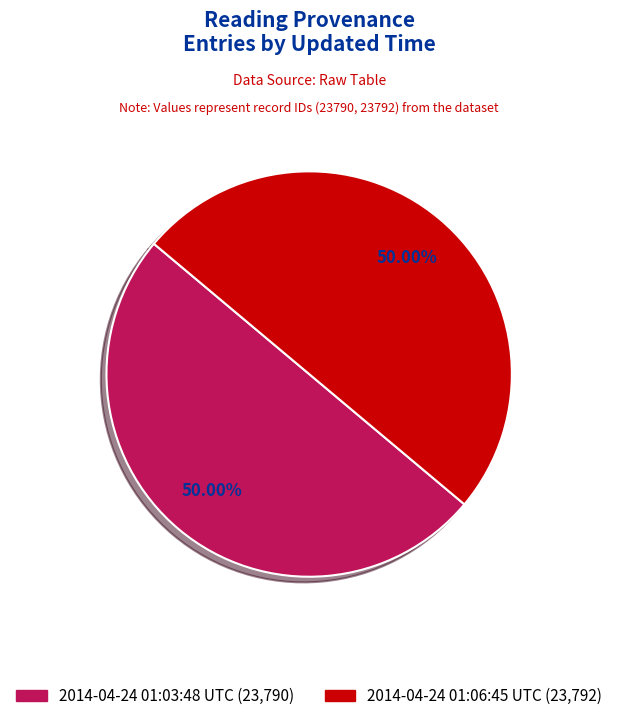

To the nearest percent, what percentage of the pie is 2014-04-24 01:03:48 UTC?

50%